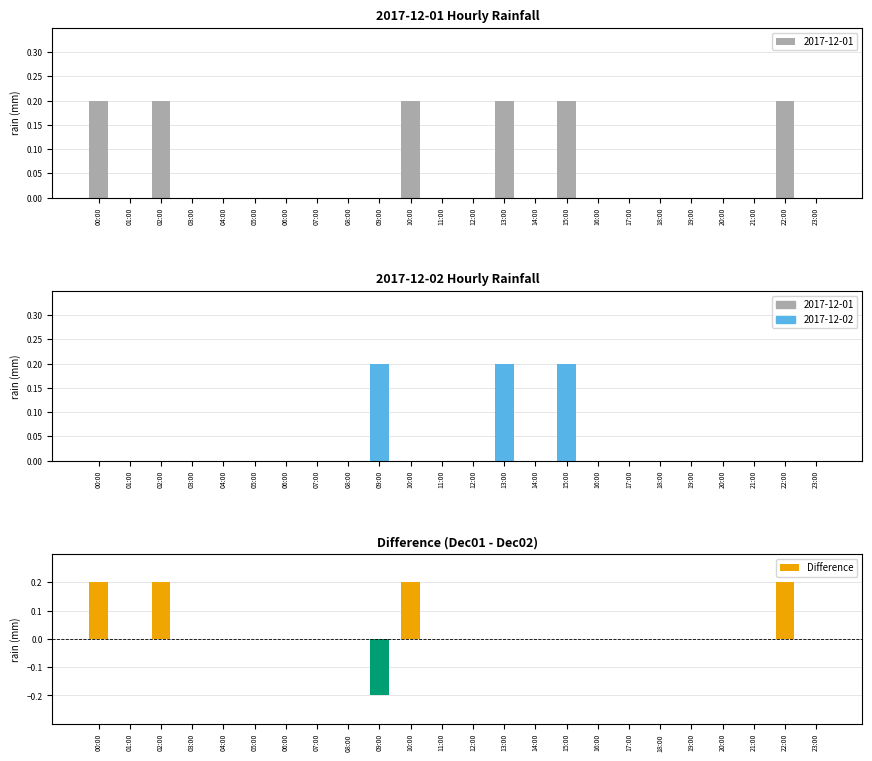

Does the chart contain any negative values?

Yes